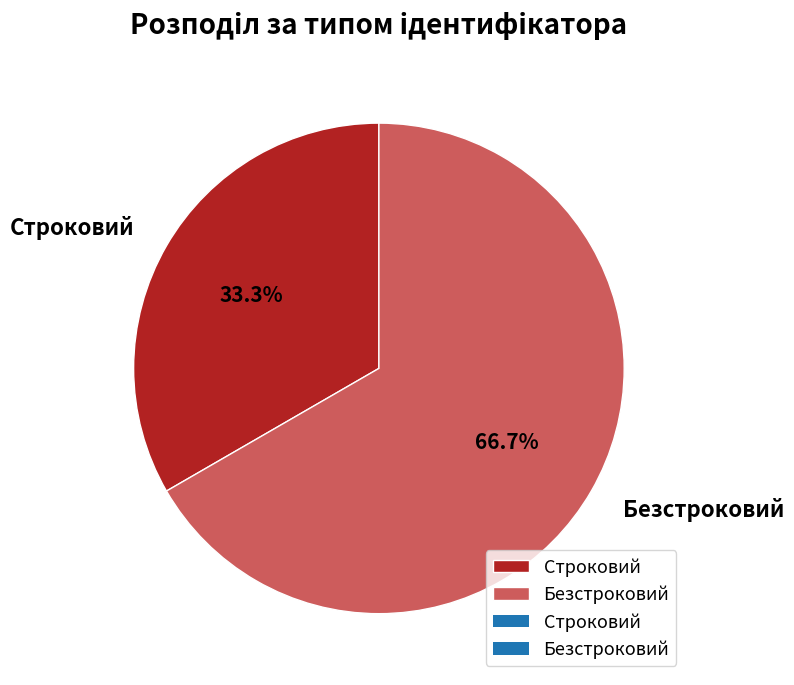

To the nearest percent, what percentage of the pie is Строковий?

33%